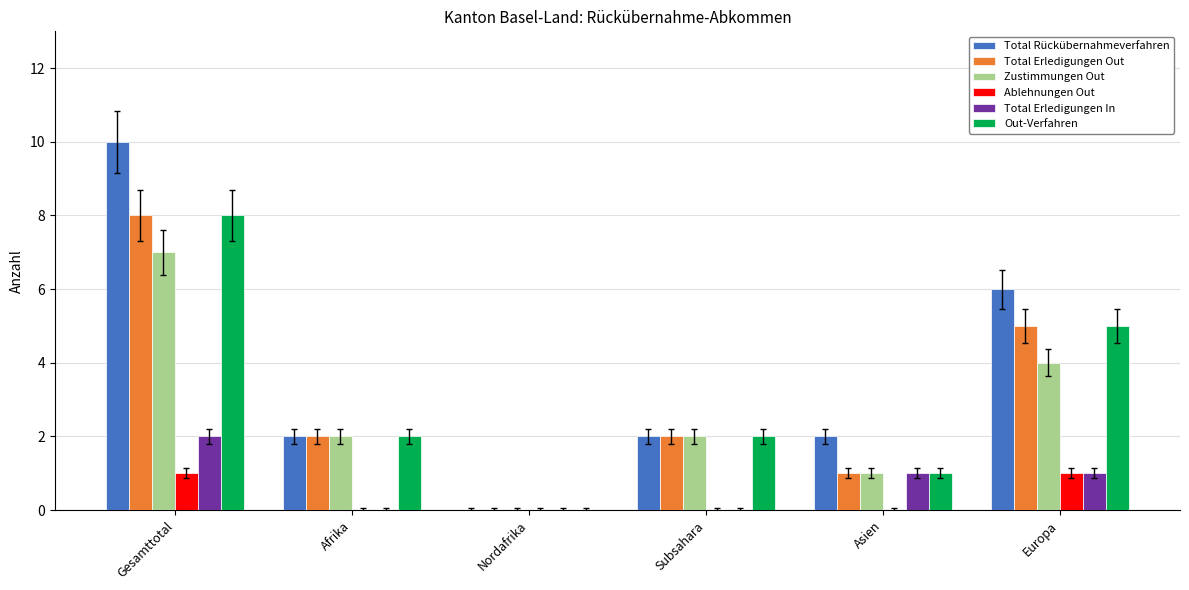

Which category has the highest value across all series?

Gesamttotal